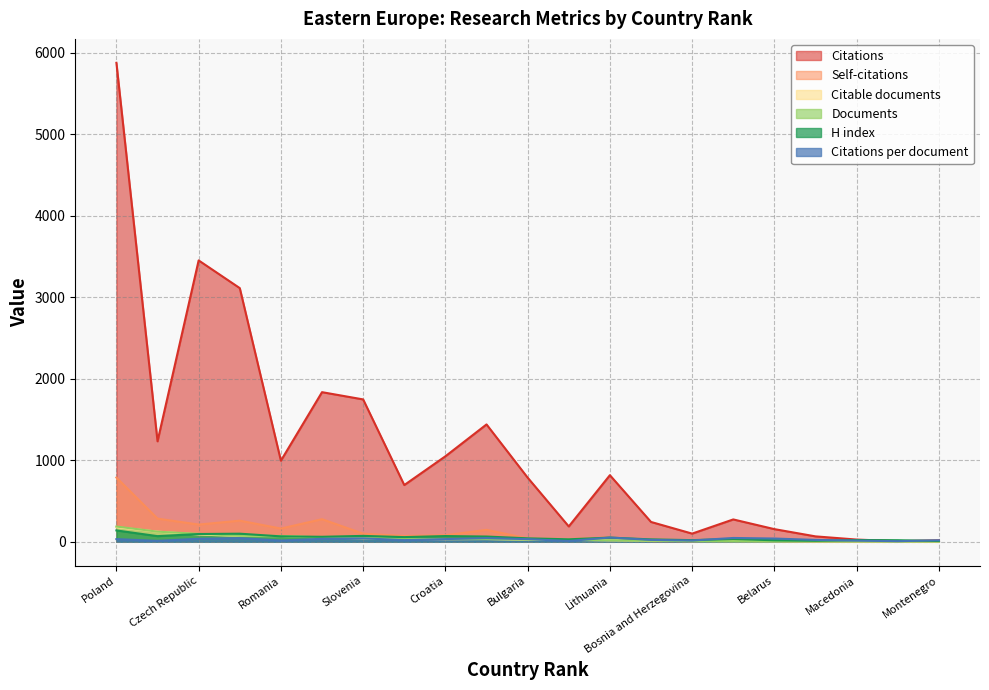

How many series are shown in this chart?

6